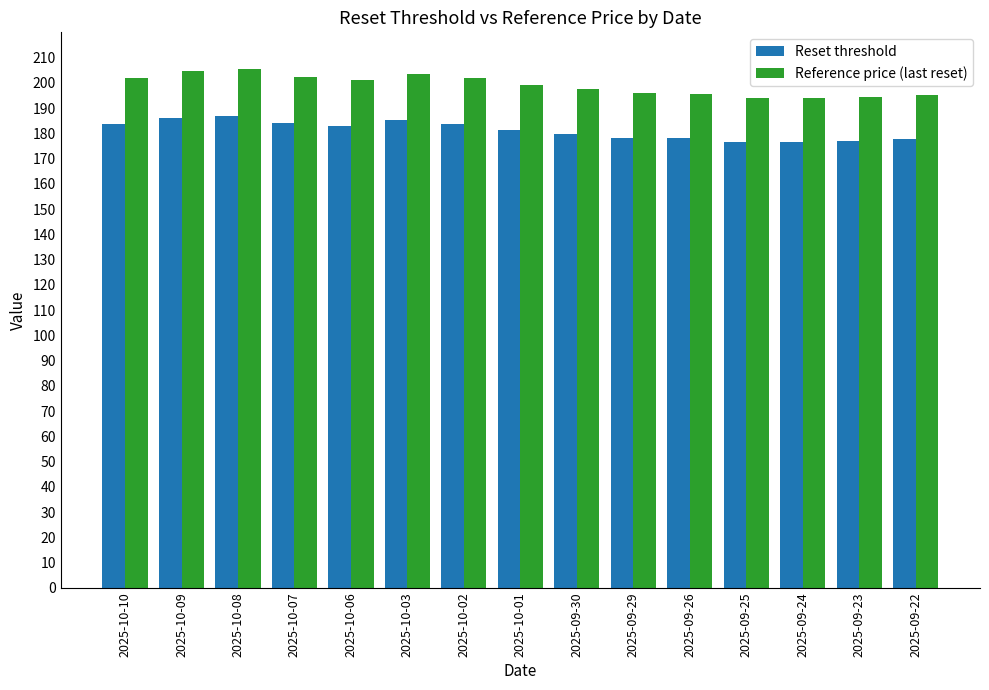

Which series has the widest spread of values?

Reference price (last reset)